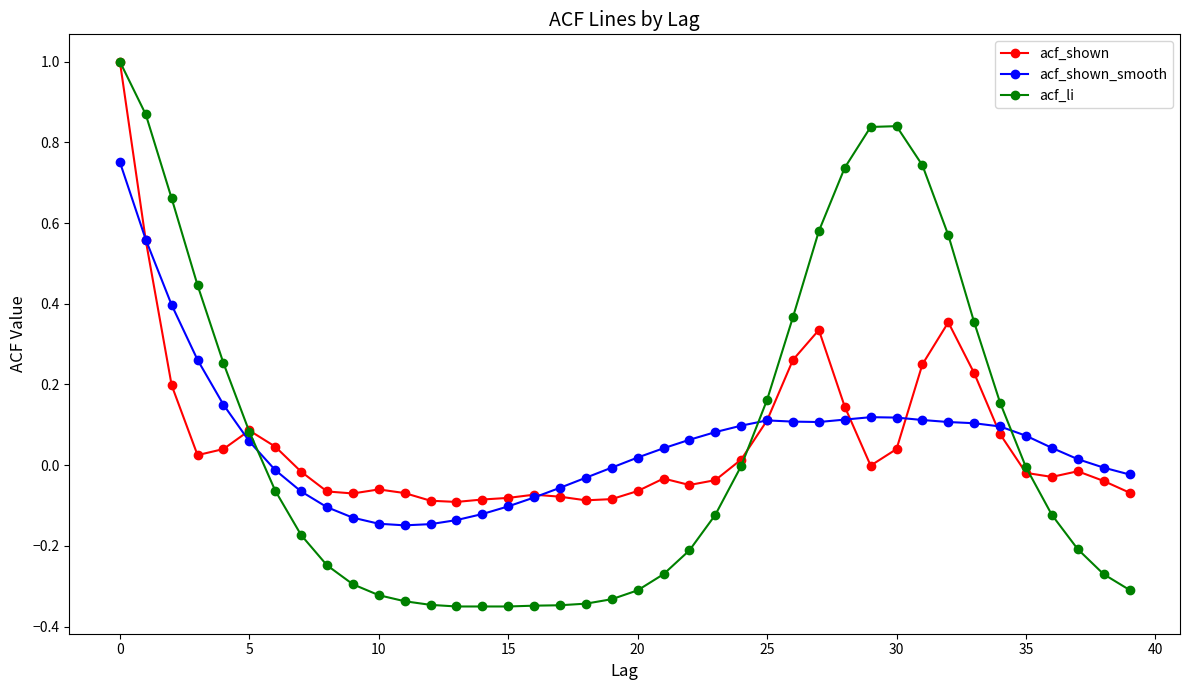

True or false: acf_li has more than 0 interior local peaks.

True